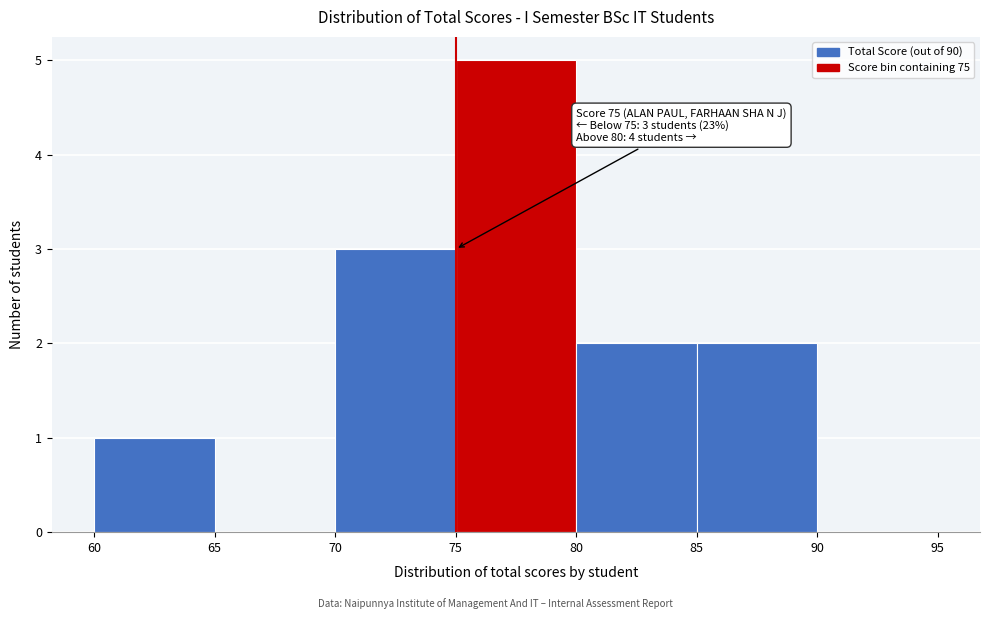

Which range on the x-axis has the tallest bar?

75 to 80